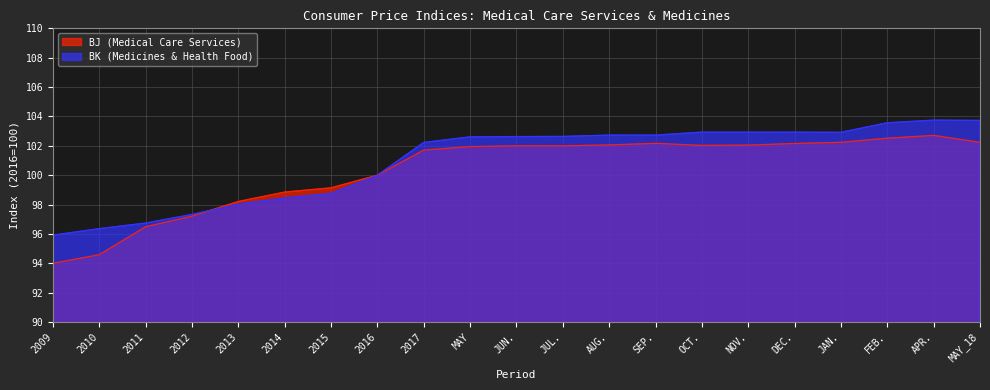

Where is the first local minimum for BJ (Medical Care Services)?

OCT.